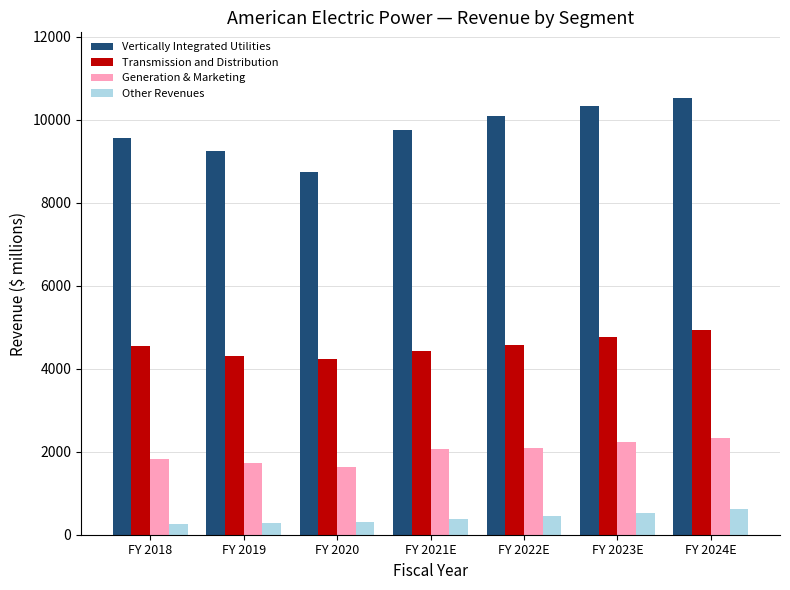

What is the approximate value of Vertically Integrated Utilities at FY 2018?

9556.7